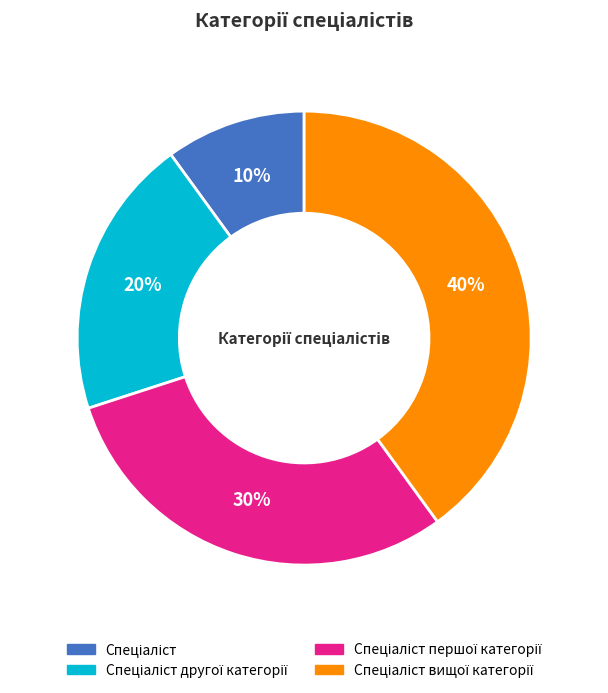

Does any single category account for the majority?

No